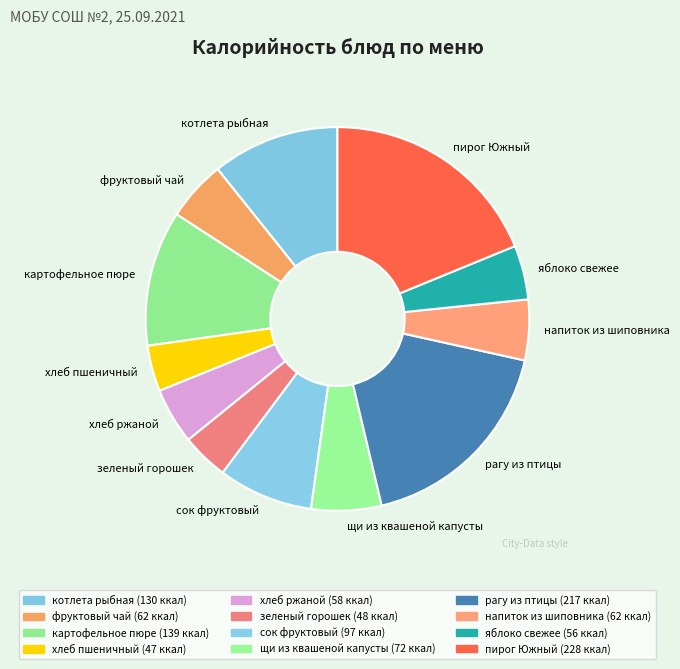

Which has a higher value, рагу из птицы or яблоко свежее?

рагу из птицы